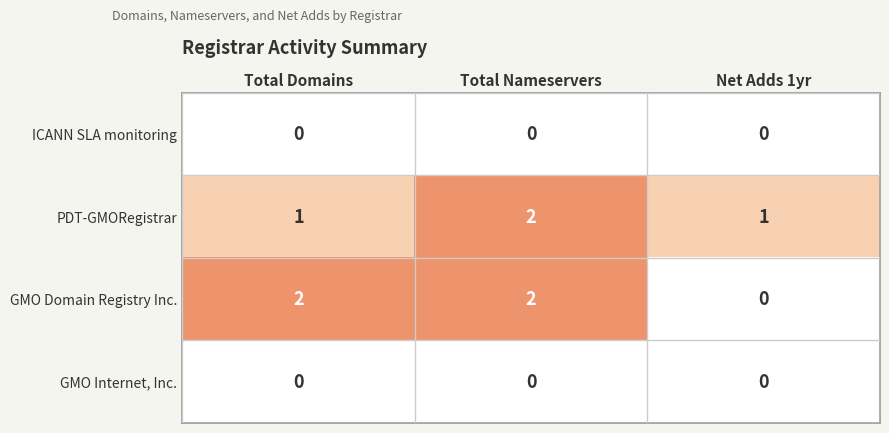

Reading left to right, transcribe all the data shown in this chart.

ICANN SLA monitoring: 0	0	0
PDT-GMORegistrar: 1	2	1
GMO Domain Registry Inc.: 2	2	0
GMO Internet, Inc.: 0	0	0